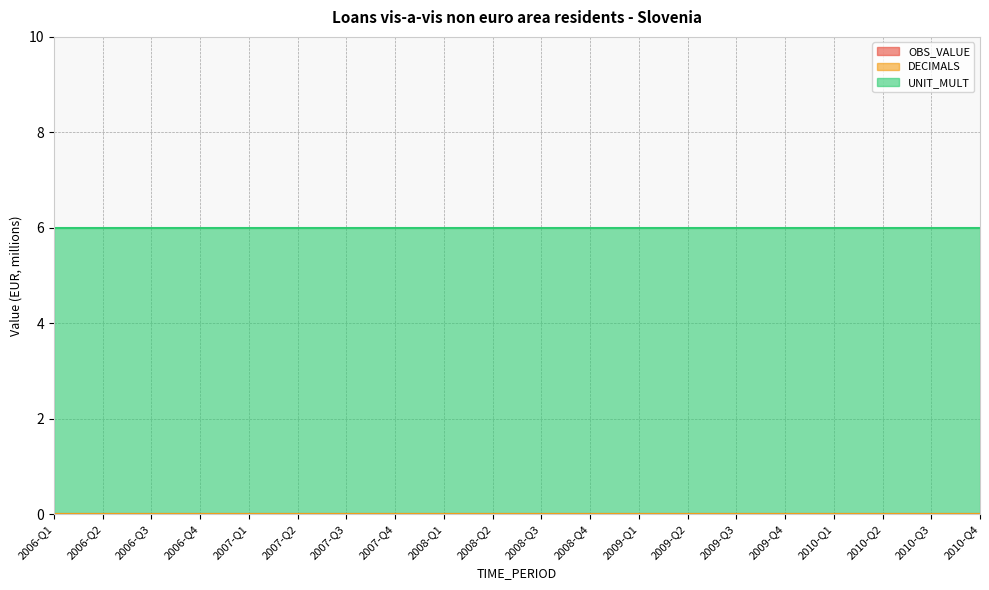

True or false: DECIMALS and UNIT_MULT intersect in this chart.

False